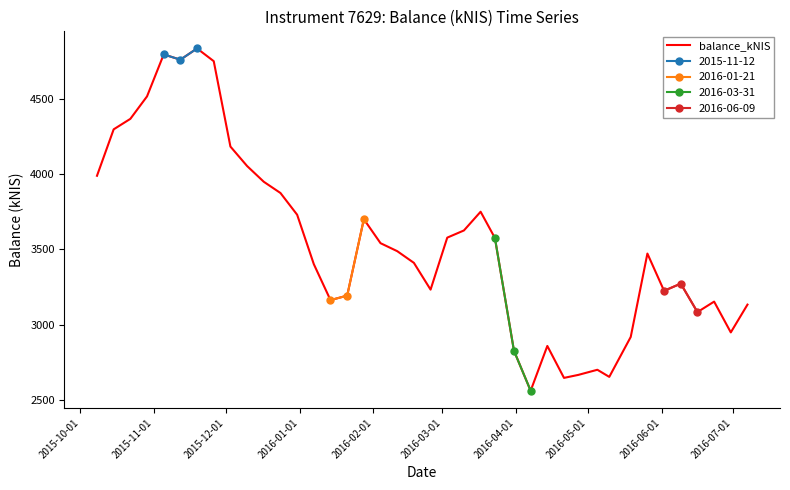

What is the maximum value shown in the chart?

4833.3